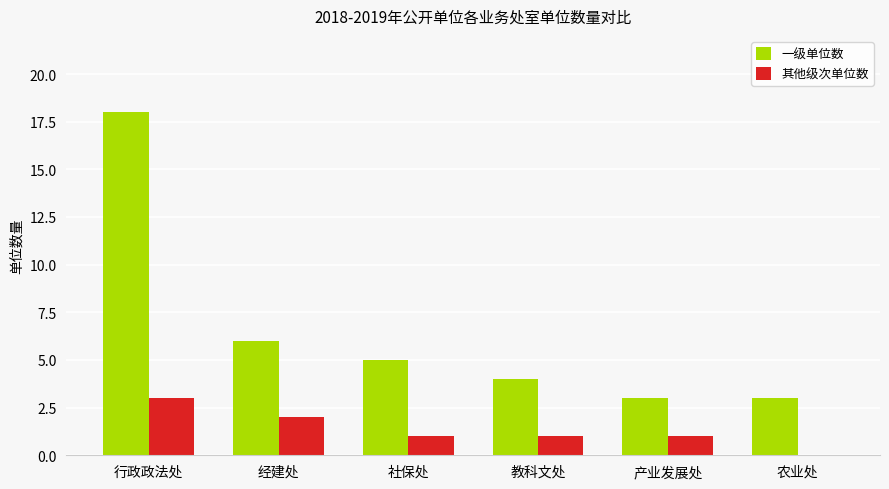

What is the total value across all series at 产业发展处?

4